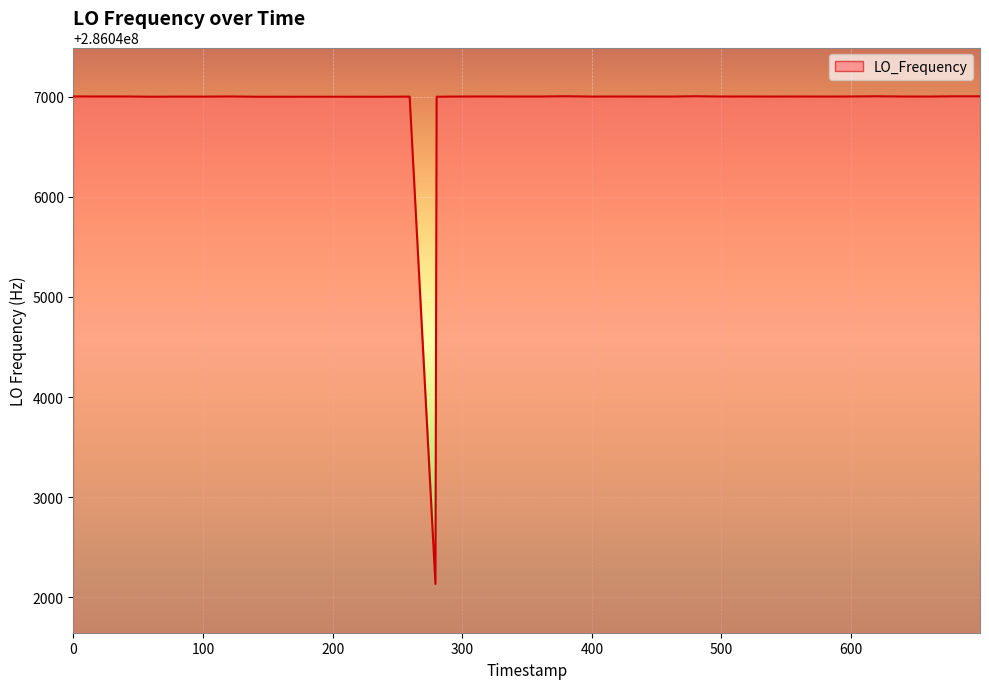

Does the chart display data point markers on the line(s)?

No